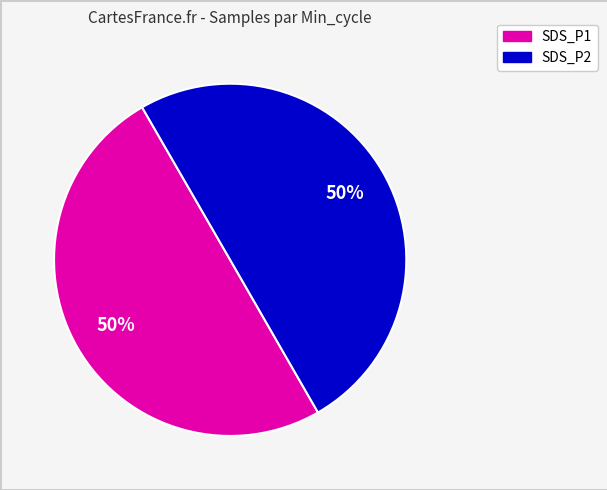

To the nearest percent, what is the average slice percentage?

50%